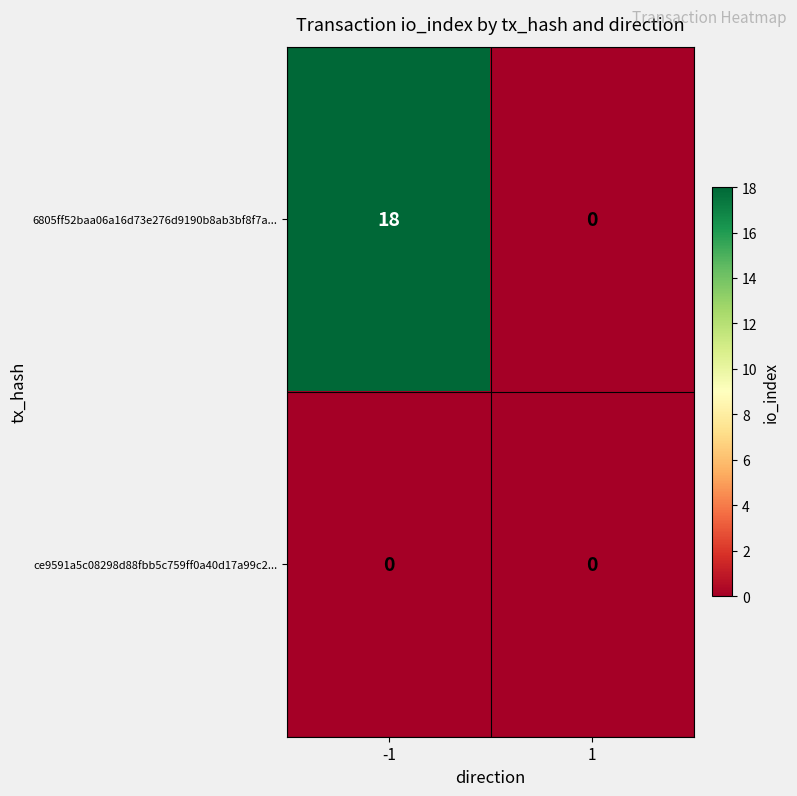

List the series in order of their overall mean, highest first.

6805ff52baa06a16d73e276d9190b8ab3bf8f7a..., ce9591a5c08298d88fbb5c759ff0a40d17a99c2...